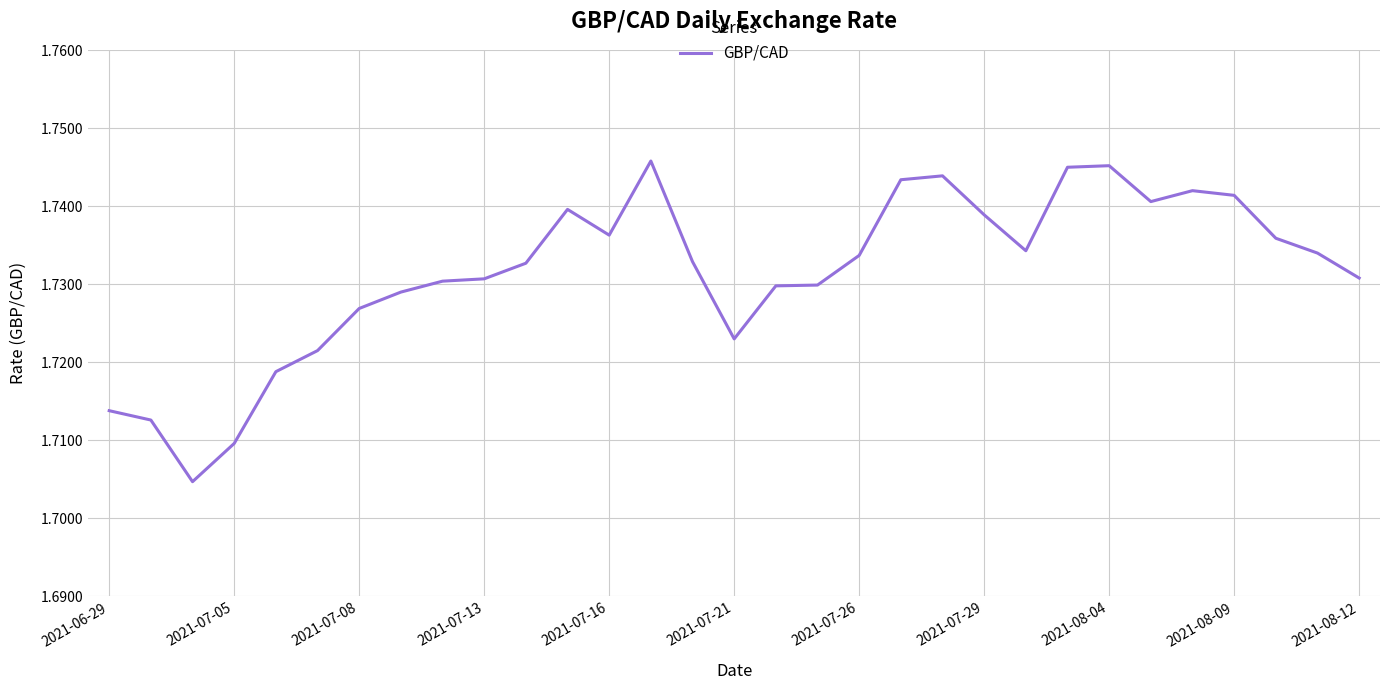

The value at 2021-07-29 is 2.7. True or false?

False